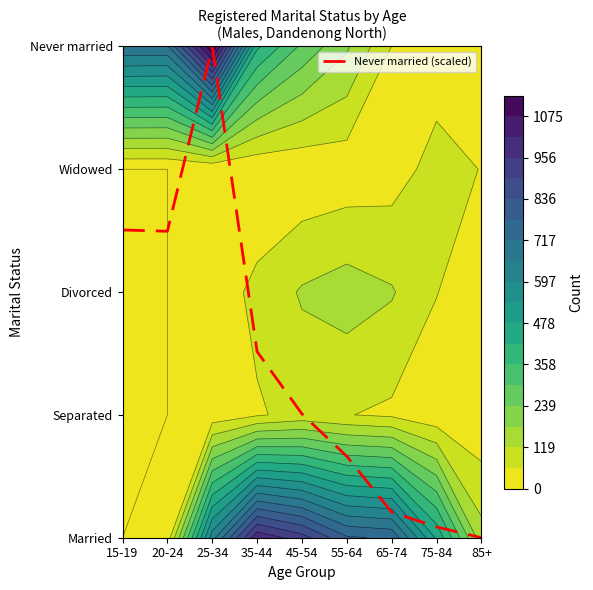

Reading left to right, extract all data points from this chart.

2.5	2.5	4.0	1.5	1.0	0.7	0.2	0.1	0.0